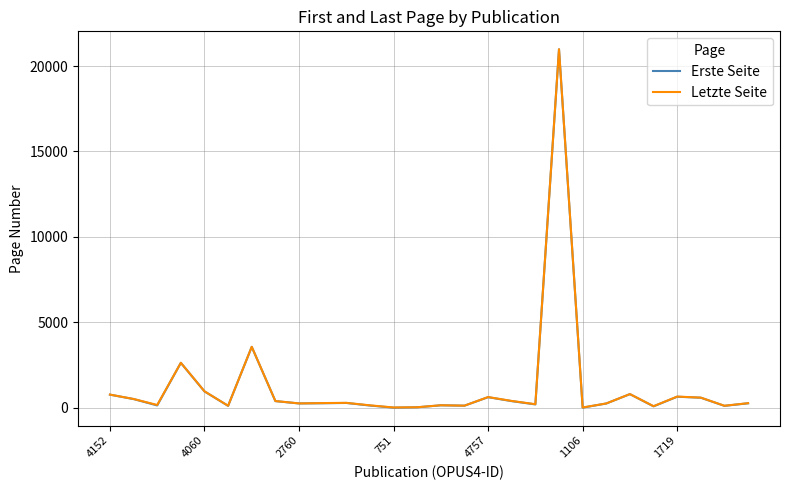

How many series are shown in this chart?

2